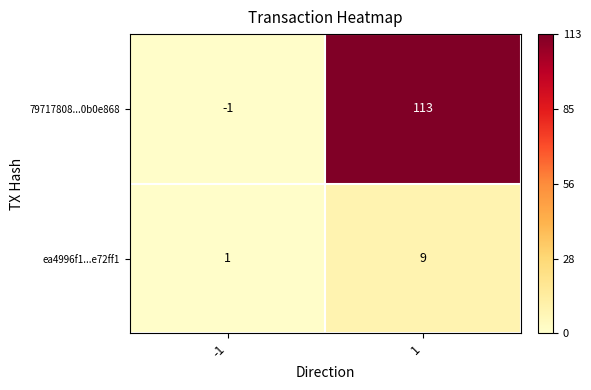

Count the number of data series in this chart.

2